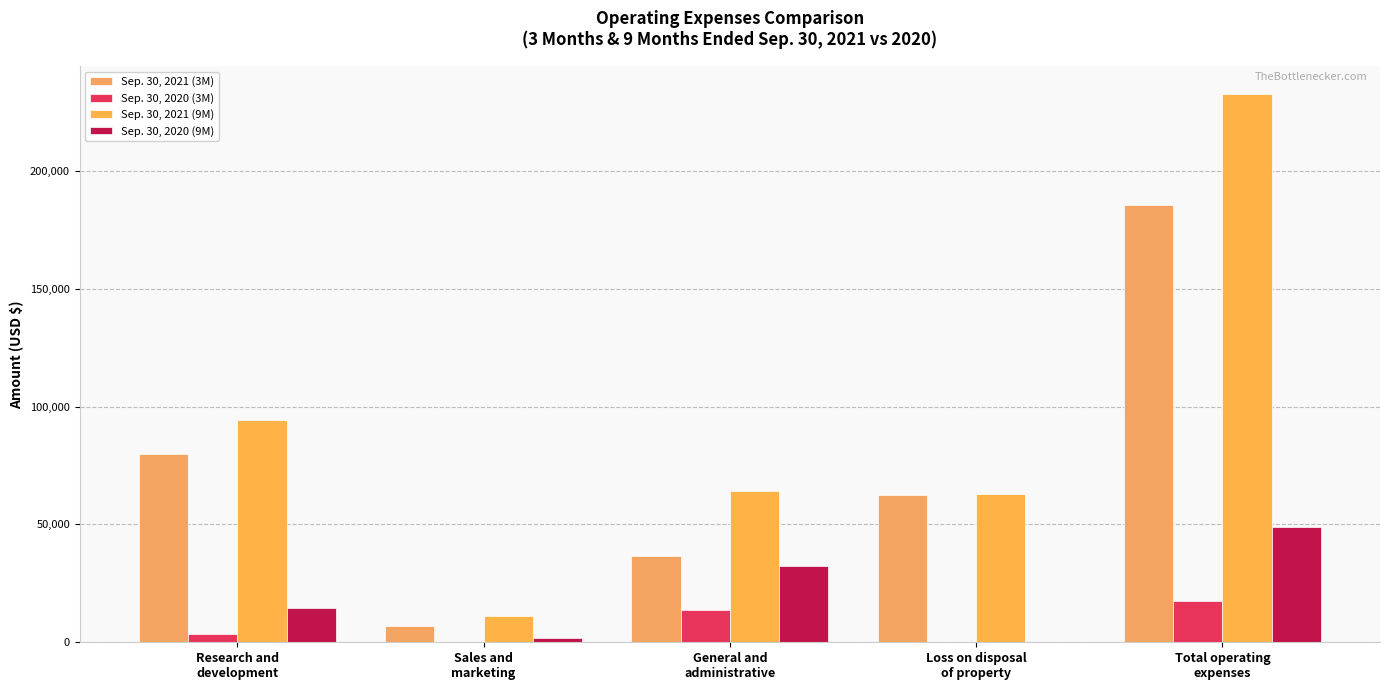

What is the difference between the second highest and minimum values in the Sep. 30, 2020 (9M) series?

32538